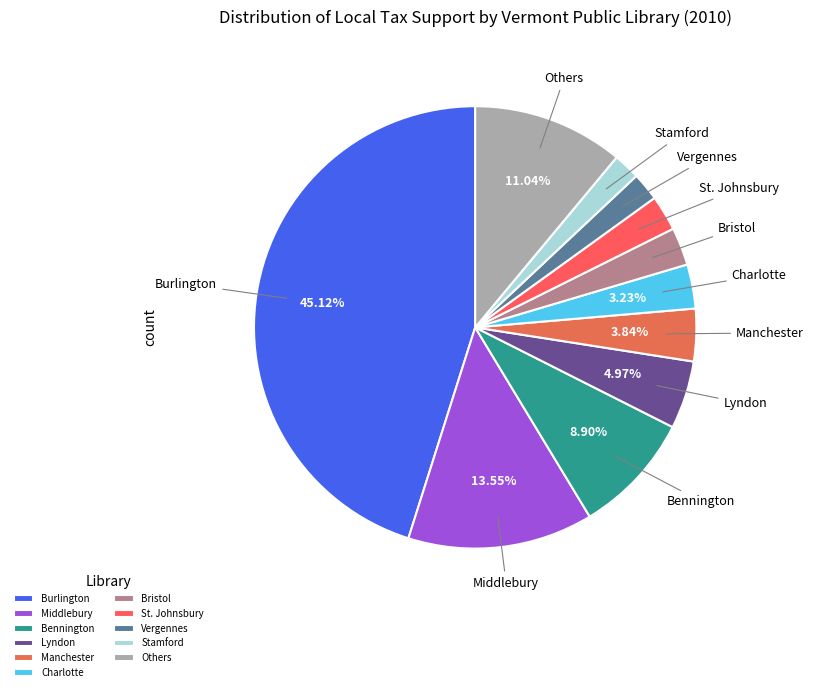

Is there a majority slice in this chart?

No